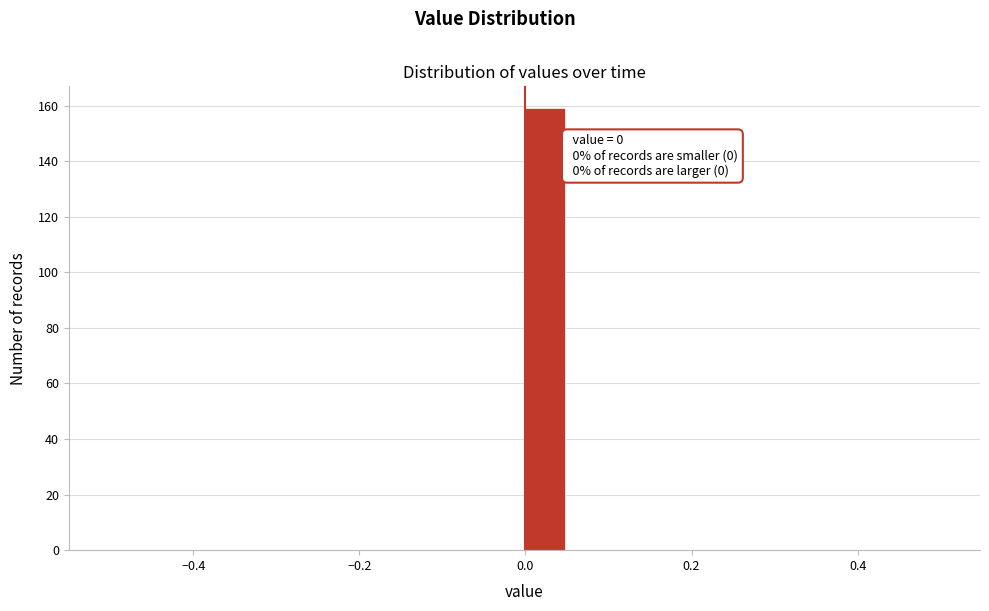

Around what value on the x-axis is the tallest bar? Give the approximate position of its centre, as read against the axis.

0.02